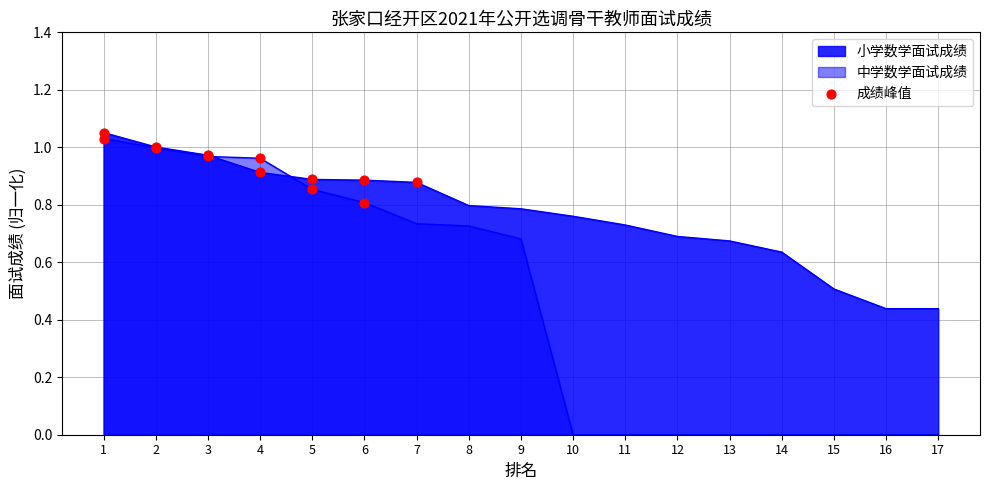

What is the change in value from 1 to 4?

-0.1